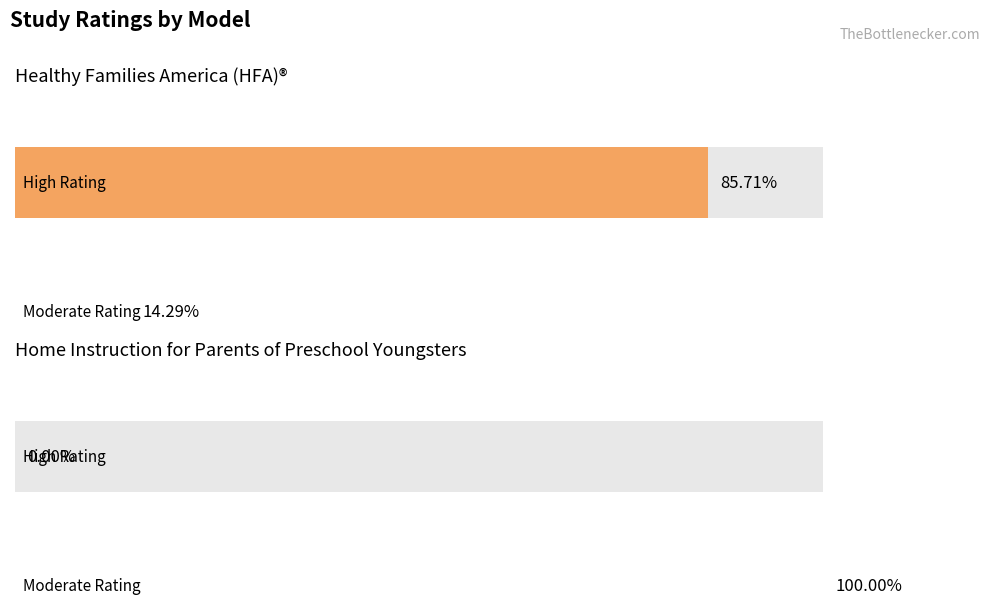

Count the number of data series in this chart.

2